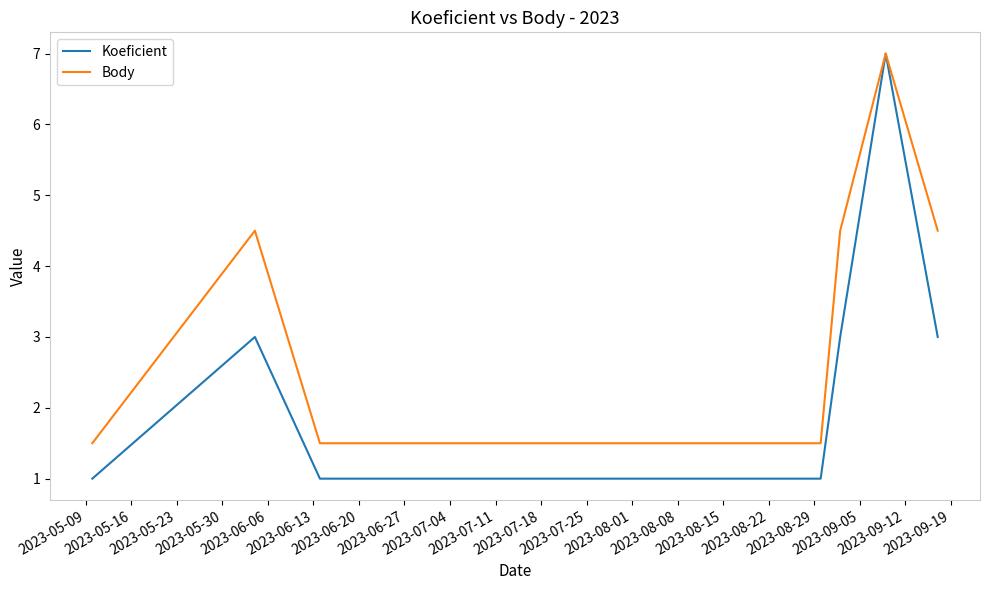

What is the maximum value for Body?

7.0